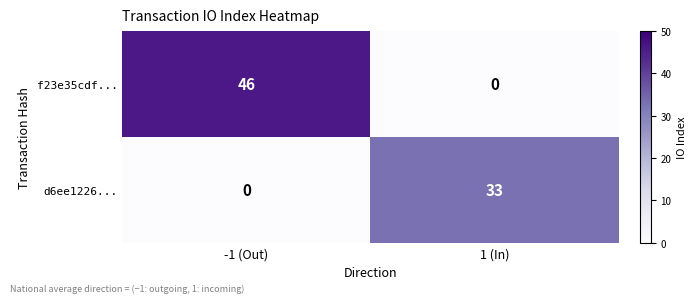

What is the spread (max minus min) of values at 1 (In)?

33